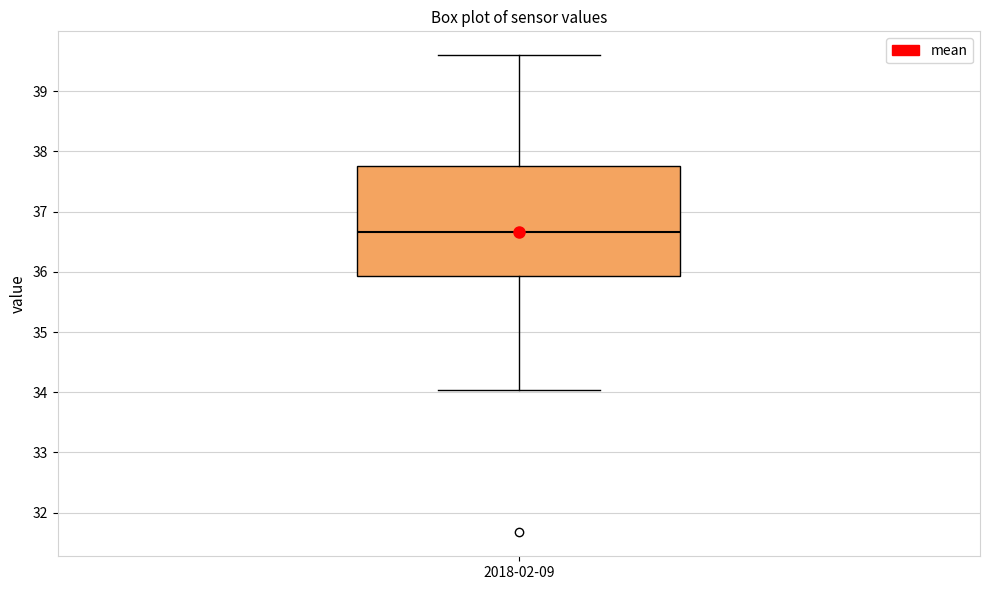

Read this box plot against the y-axis: the position of the median line, the range covered by the box, and the ends of both whiskers. The values are not printed on the chart, so give them approximately, as read against the axis.

median 36.7, box 35.9 to 37.8, whiskers 34.0 to 39.6